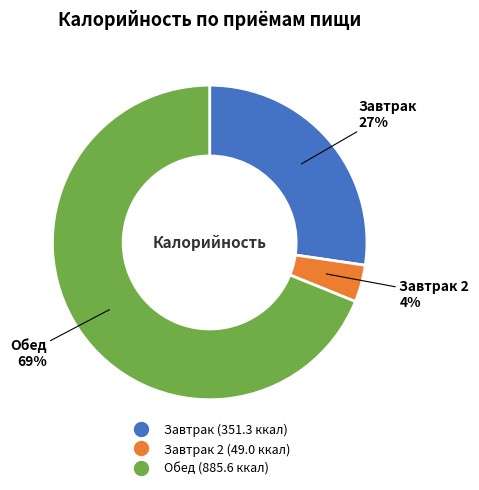

To the nearest percent, what is the average slice percentage?

33%